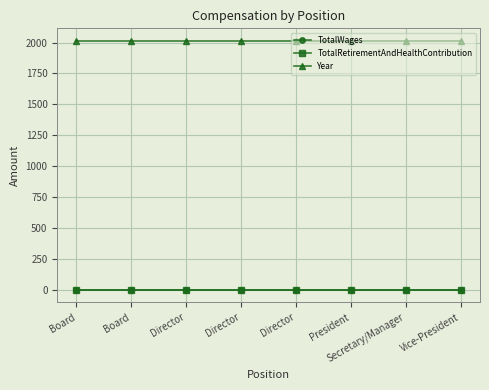

Which label corresponds to the smallest value in the chart?

Board